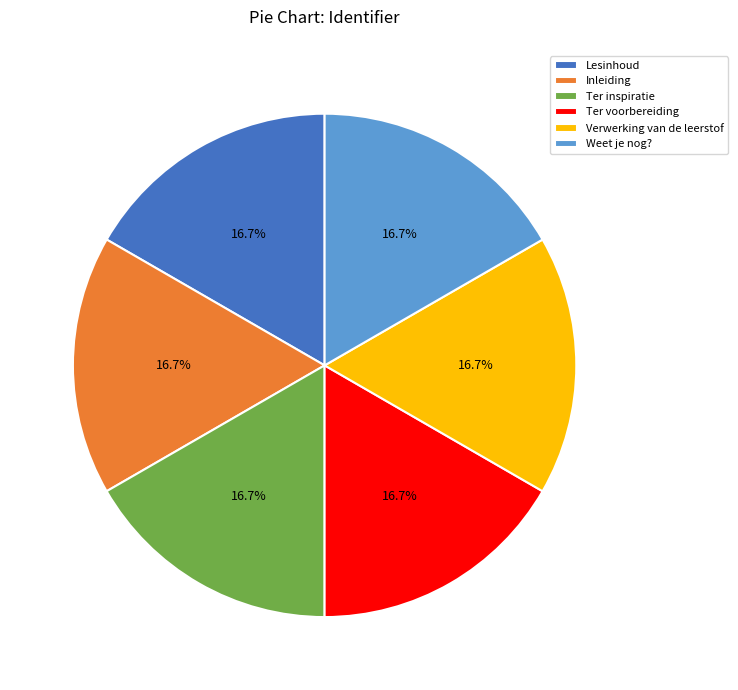

What percentage do Verwerking van de leerstof and Ter inspiratie together represent?

33.3%